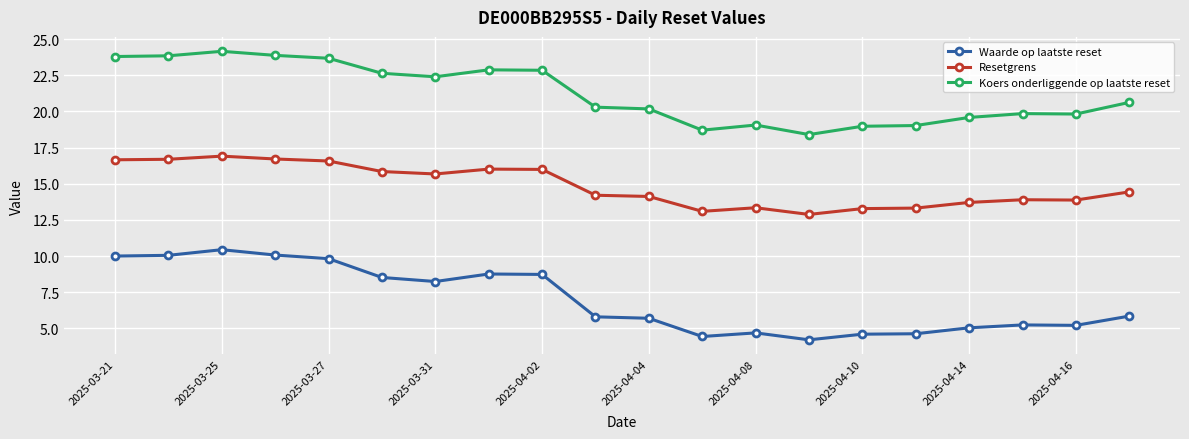

What is the average value of the Koers onderliggende op laatste reset series?

21.2